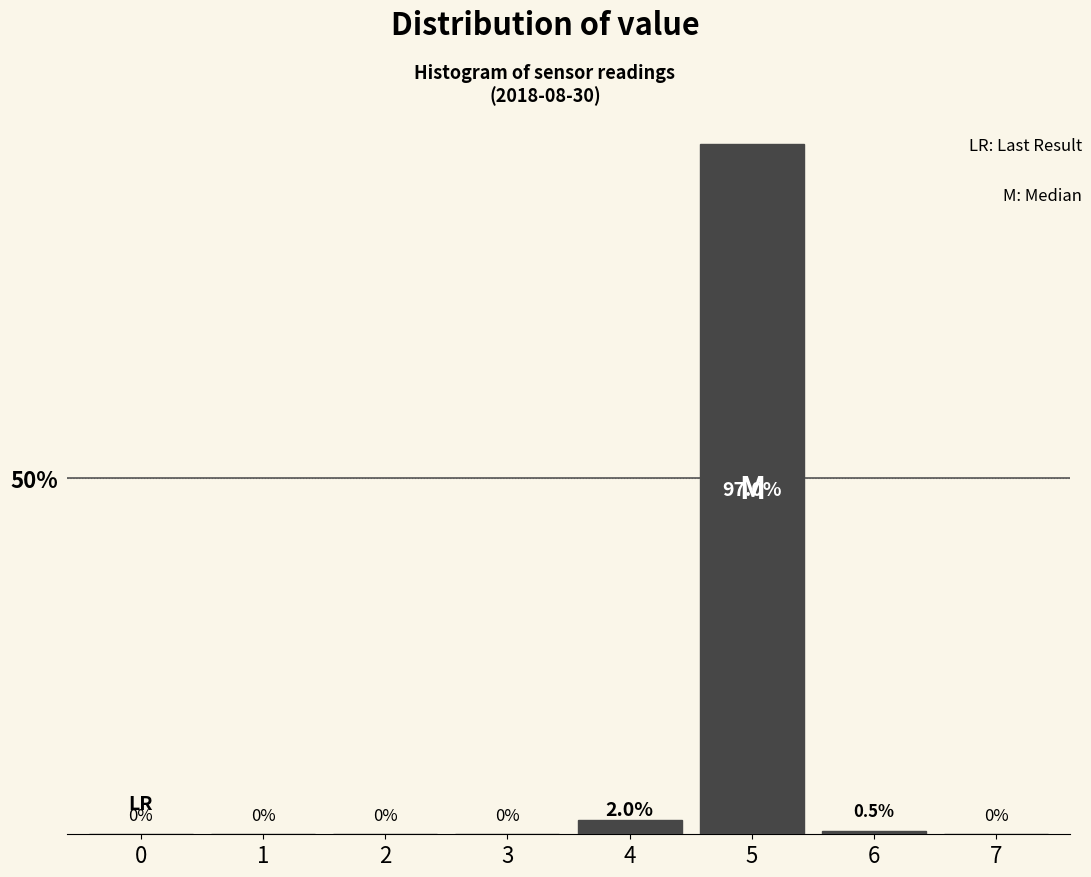

Reading left to right, list all the values displayed in this chart.

0=0.0	1=0.0	2=0.0	3=0.0	4=2.0	5=97.0	6=0.5	7=0.0